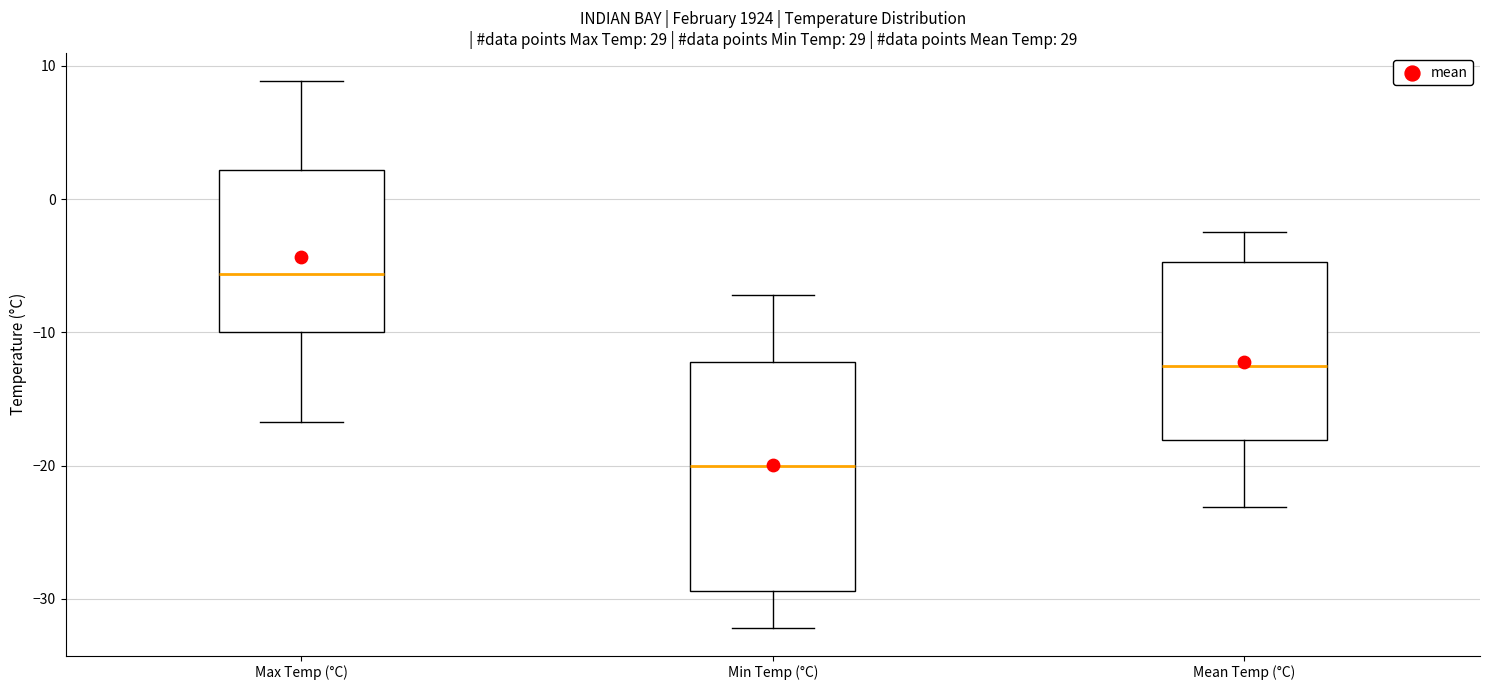

Comparing the boxes themselves (not the whiskers), which one is the tallest?

Min Temp (°C)